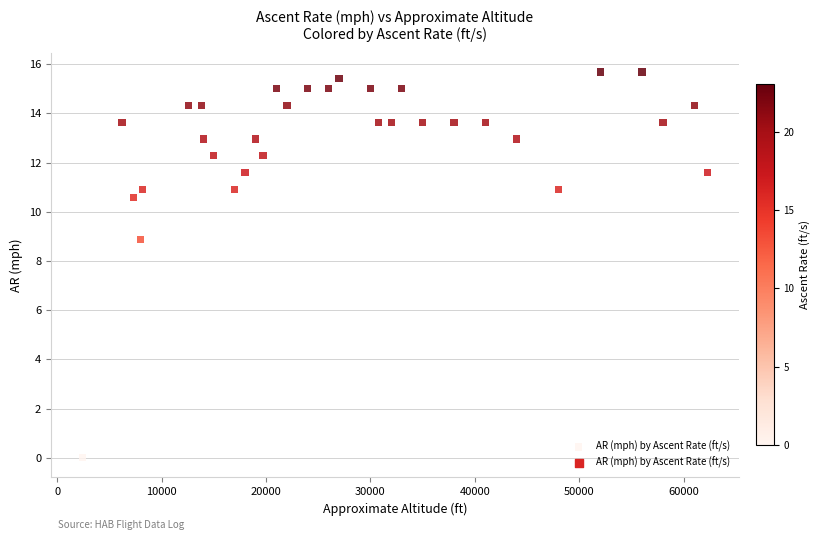

What Y value in the scatter plot is closest to 7?

8.9